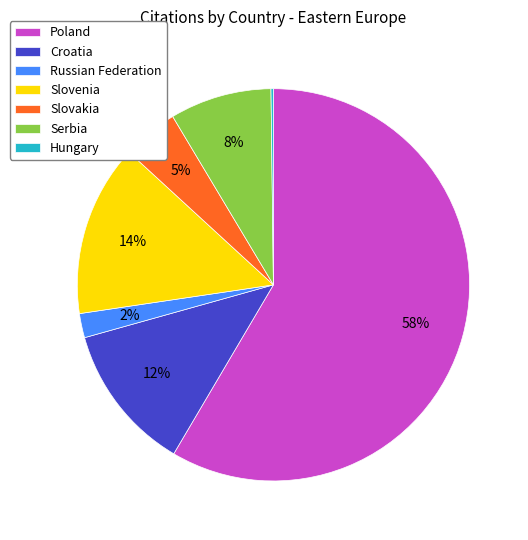

Do Slovenia and Poland together represent more than half of the pie?

Yes